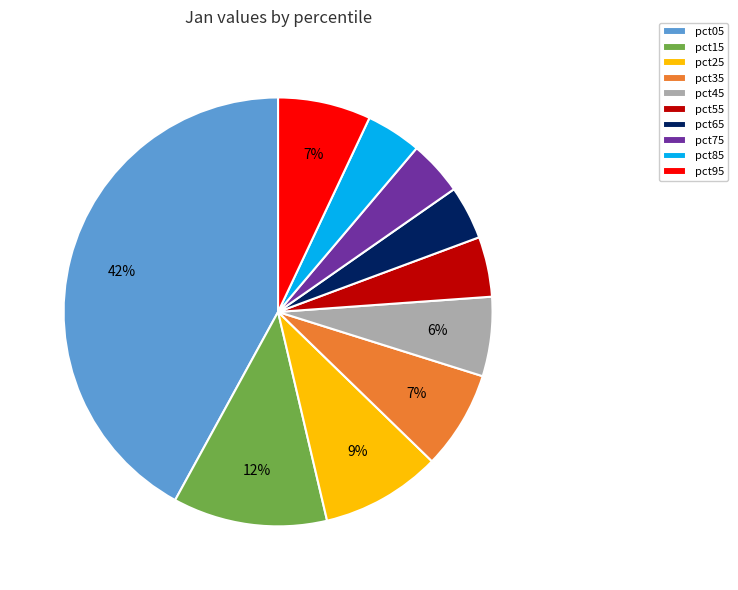

Do pct55 and pct15 together represent more than half of the pie?

No